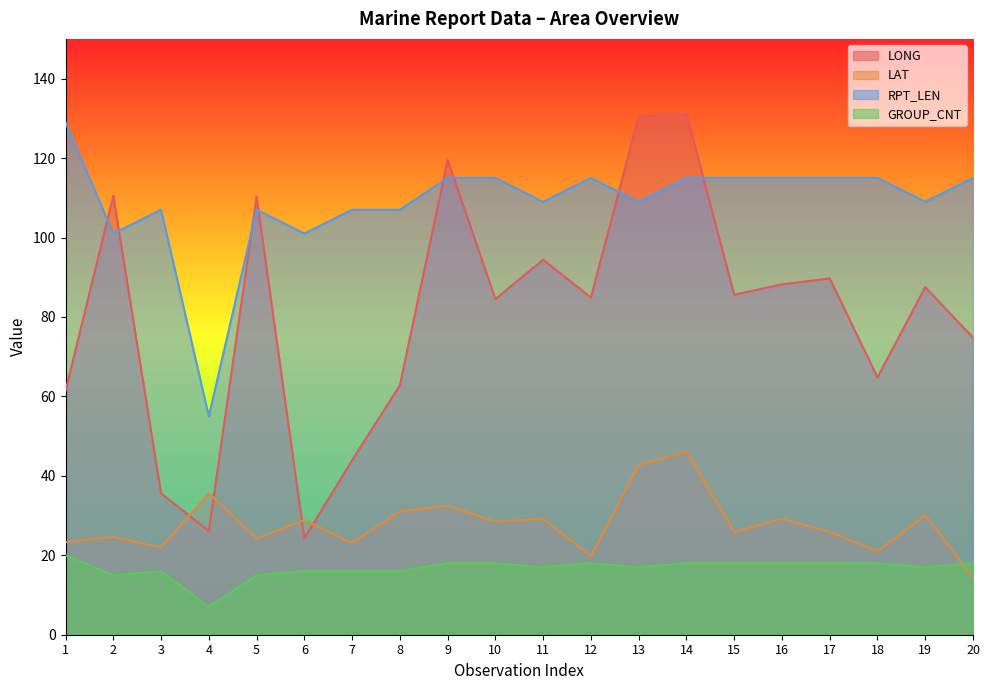

What is the sum of the LAT values at 8 and 19?

61.2